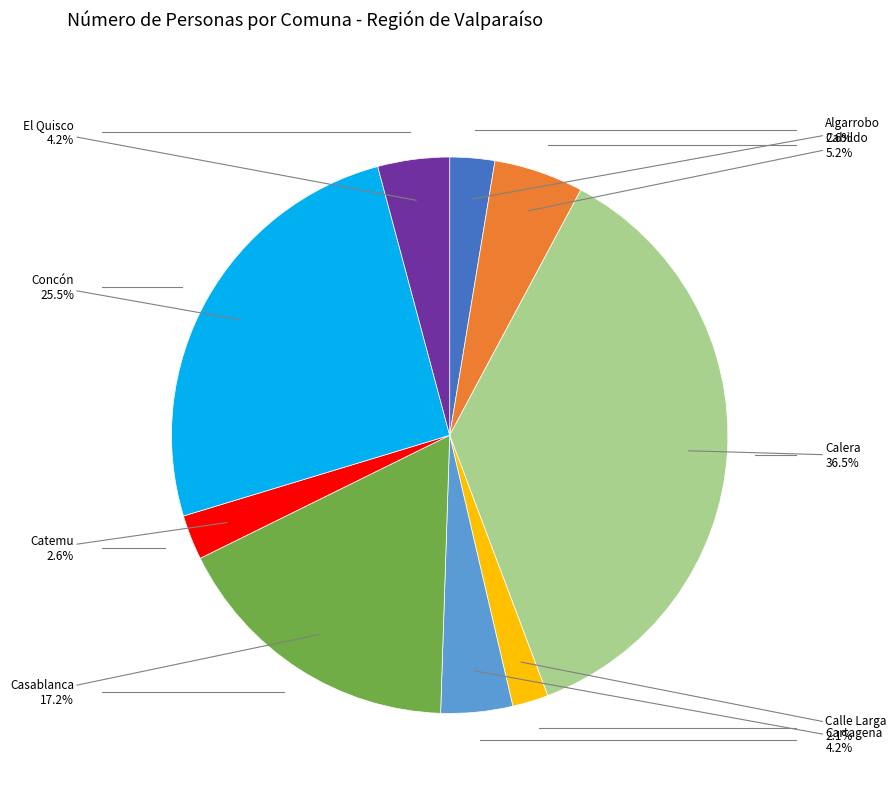

Is there any slice that represents more than half of the pie?

No